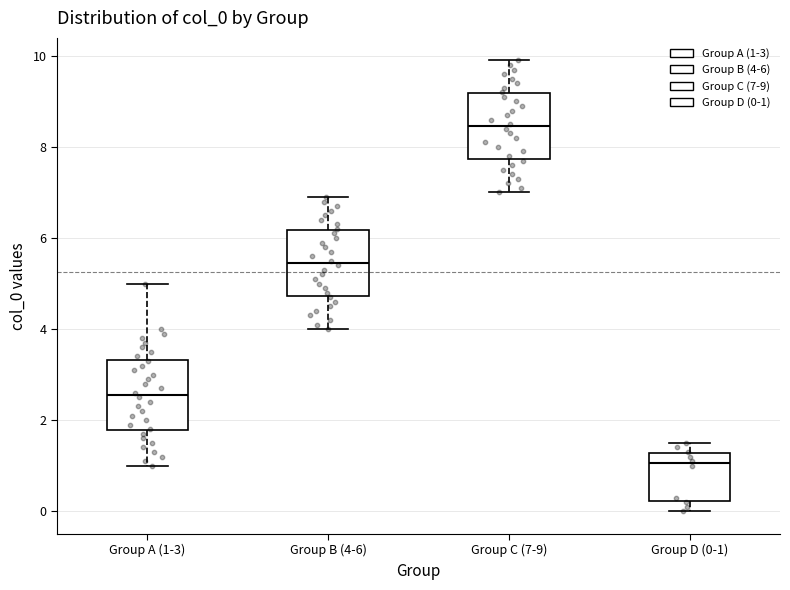

Reading left to right, read every box against the y-axis: the position of its median line, the range the box covers, and the ends of its whiskers. The values are not printed on the chart, so give them approximately, as read against the axis.

Group A (1-3): median 2.6, box 1.8 to 3.4, whiskers 1.0 to 5.0
Group B (4-6): median 5.4, box 4.8 to 6.2, whiskers 4.0 to 7.0
Group C (7-9): median 8.4, box 7.8 to 9.2, whiskers 7.0 to 10.0
Group D (0-1): median 1.0, box 0.2 to 1.2, whiskers 0.0 to 1.6